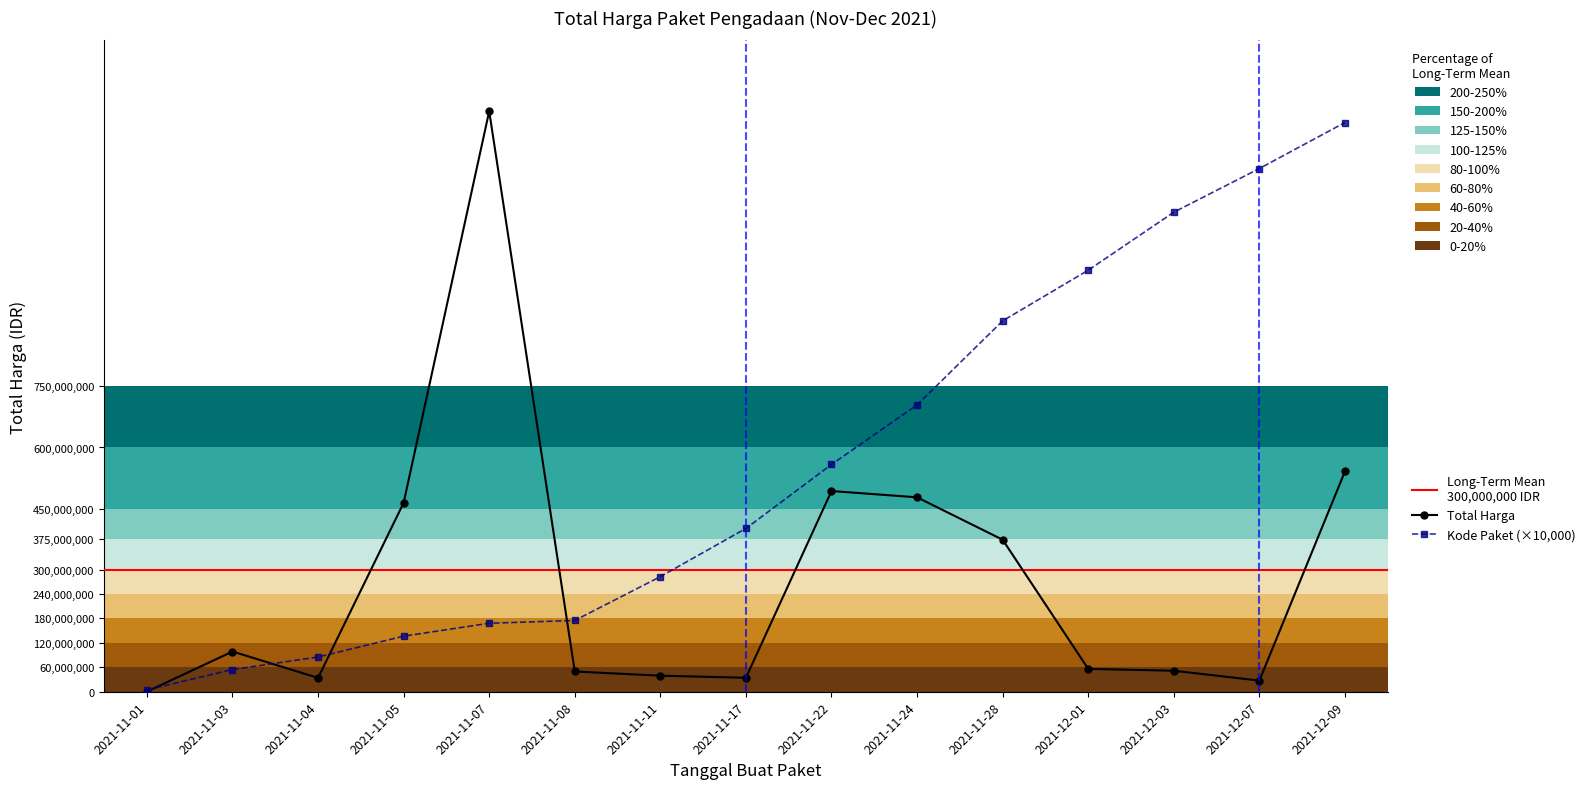

What is the difference between the second highest and second lowest values in the Kode Paket series?

1230670000